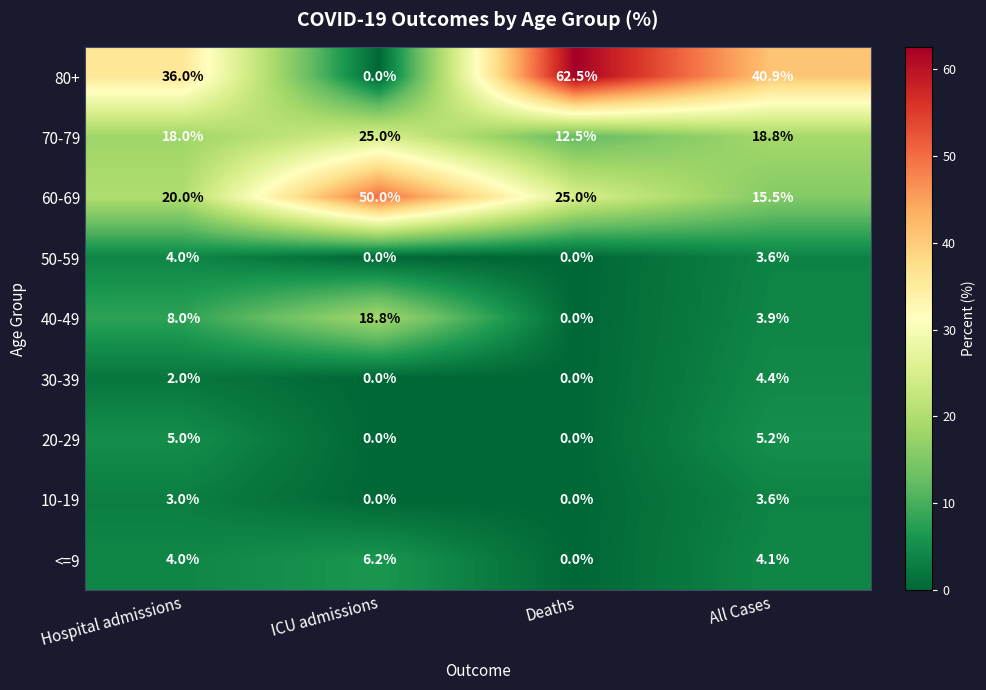

Rank the series by their maximum value, from lowest to highest.

10-19, 50-59, 30-39, 20-29, <=9, 40-49, 70-79, 60-69, 80+